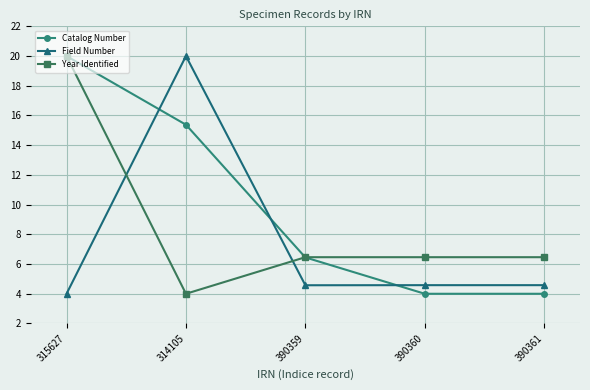

Which series has the largest total across all categories?

Catalog Number